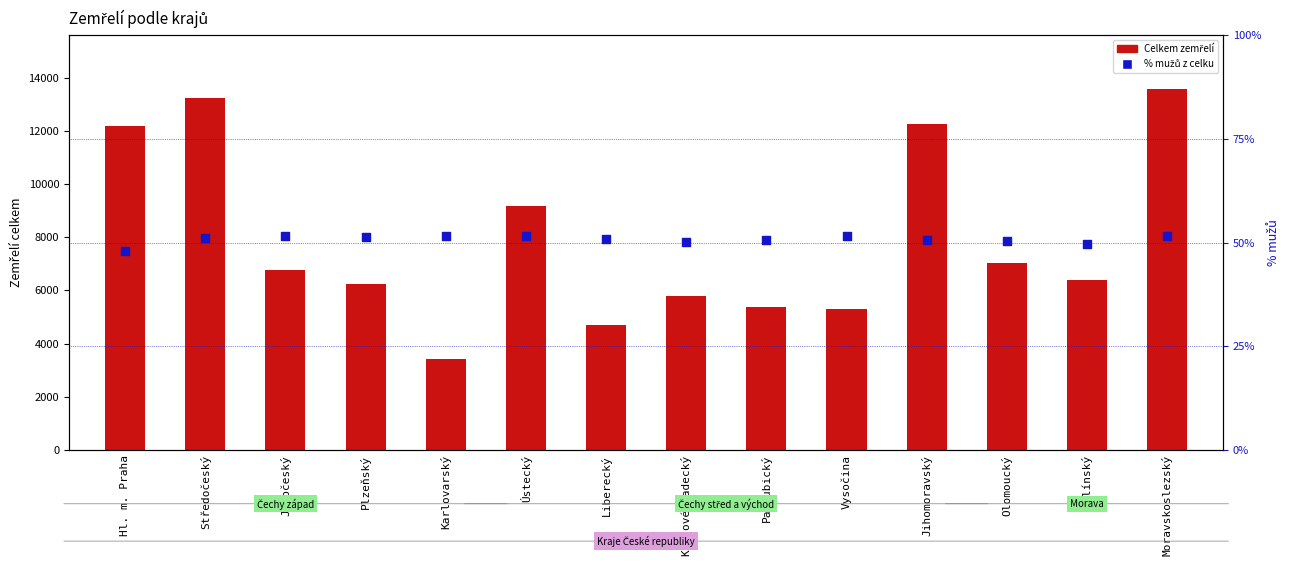

At how many categories does at least one series exceed 10360?

4